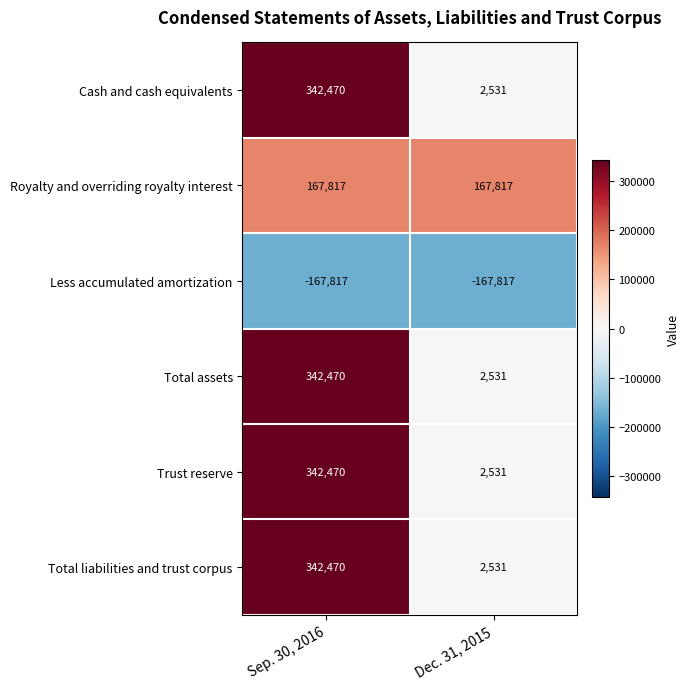

What is the sum of the Total assets values at Sep. 30, 2016 and Dec. 31, 2015?

345001